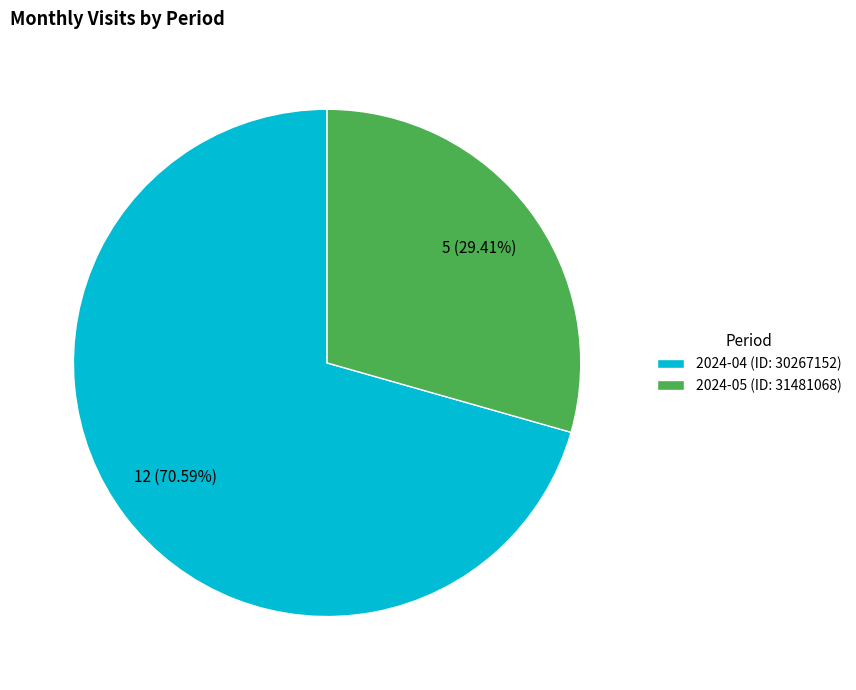

Is 2024-04 (ID: 30267152) the majority of the pie?

Yes